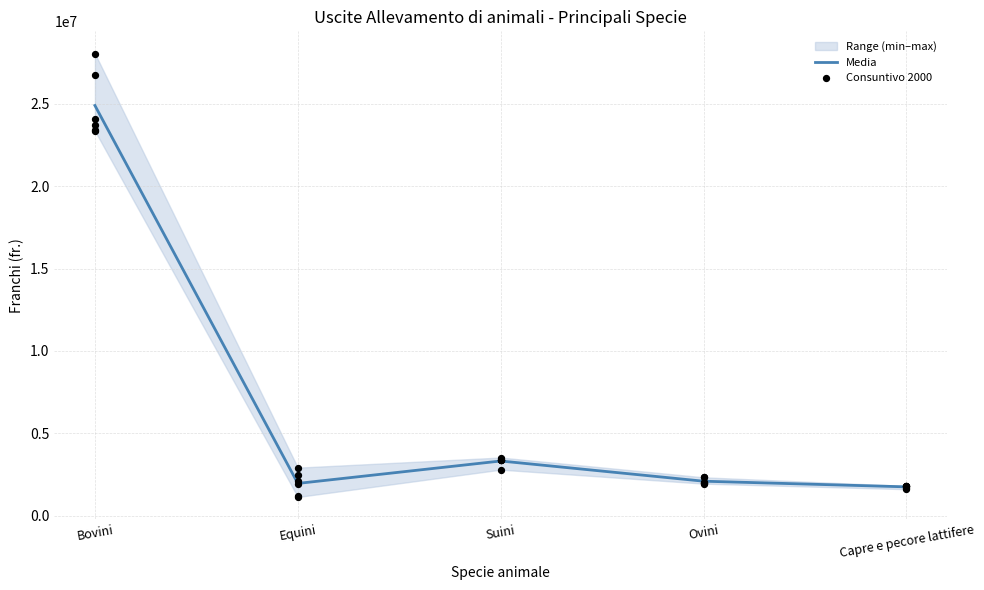

Which series has the widest spread of Y values?

Consuntivo 2000